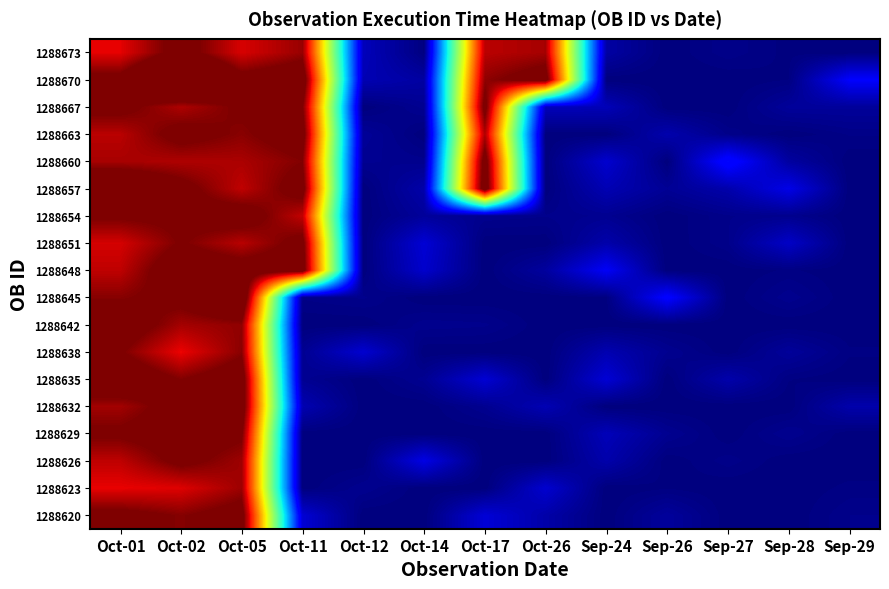

At which category is the sum across all series the highest?

Oct-02